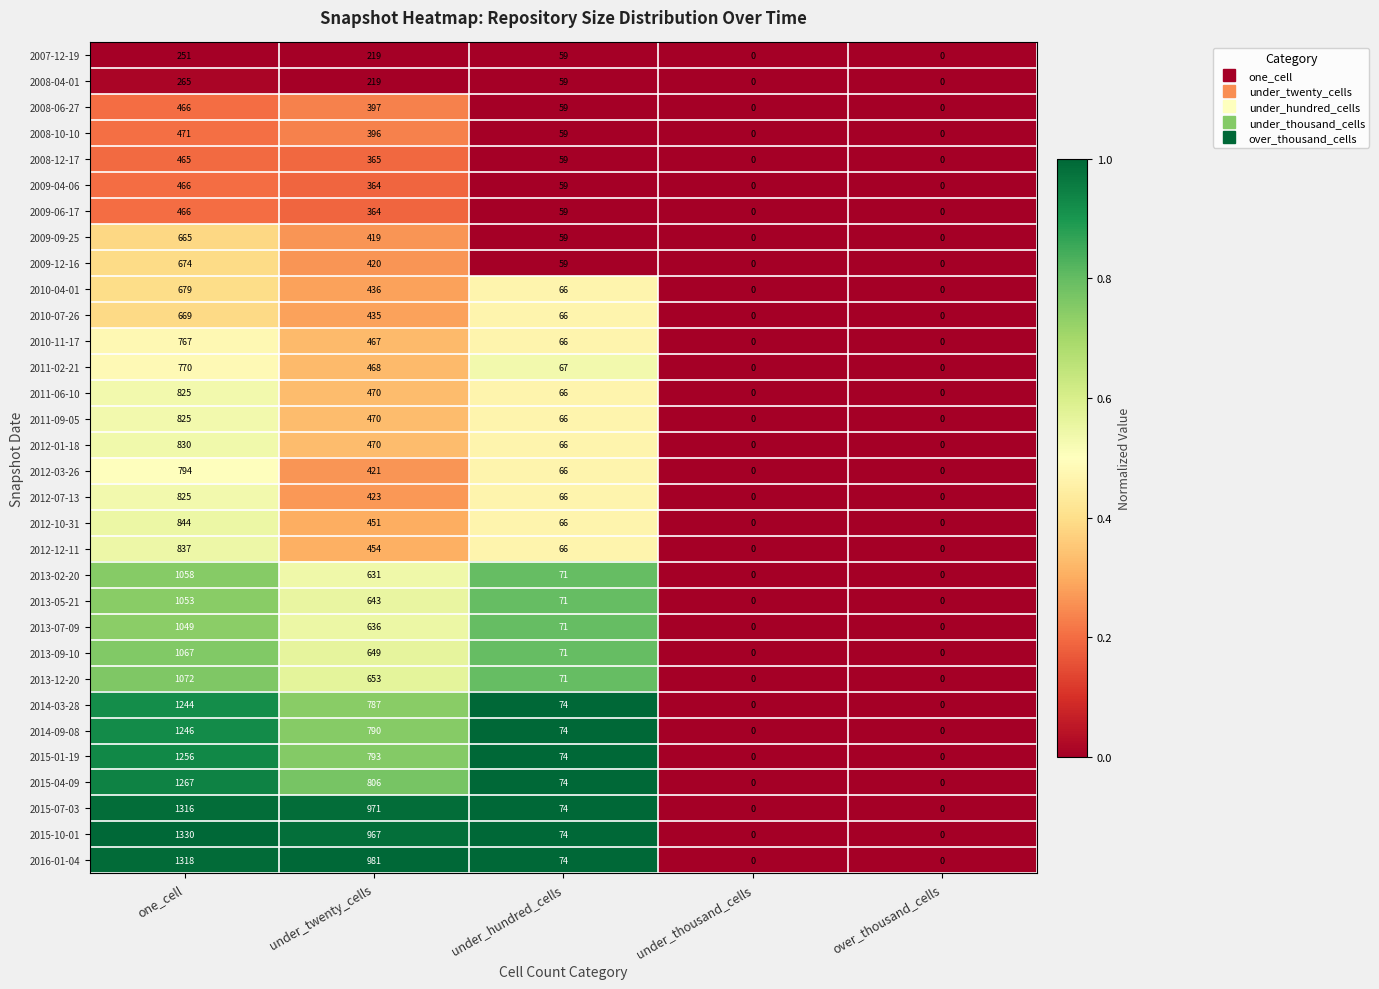

At which label does 2008-04-01 reach its peak?

one_cell